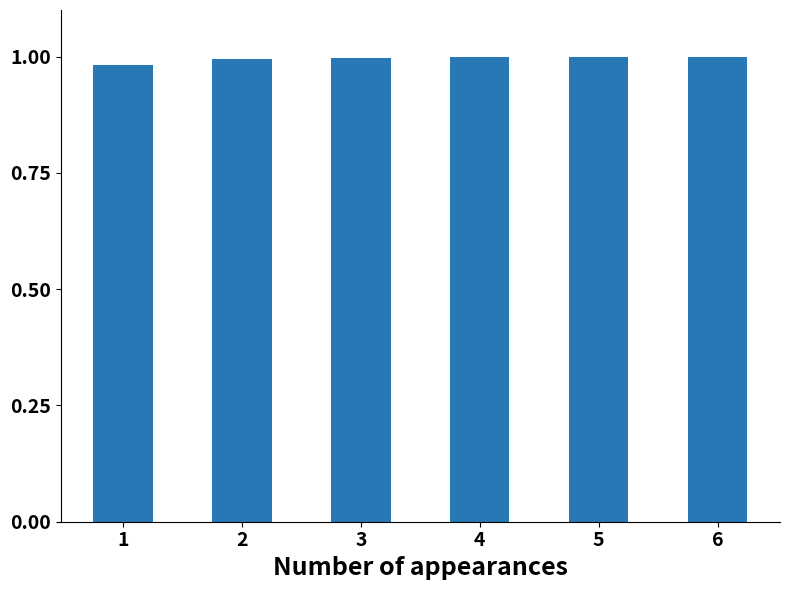

The value at 4 is 1.6. True or false?

False